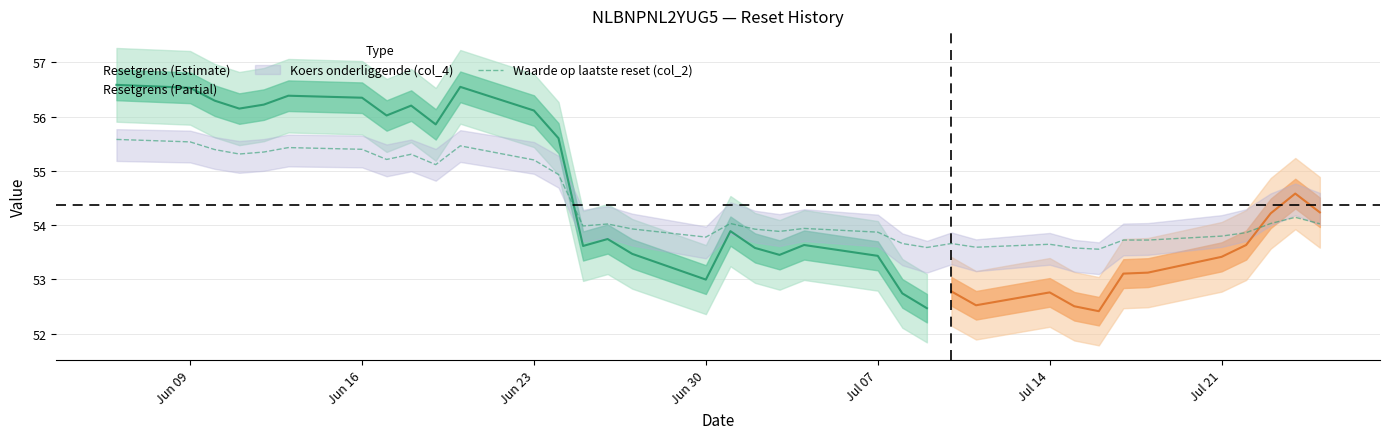

What is the lowest value of the Waarde op laatste reset (col_2) series?

53.6